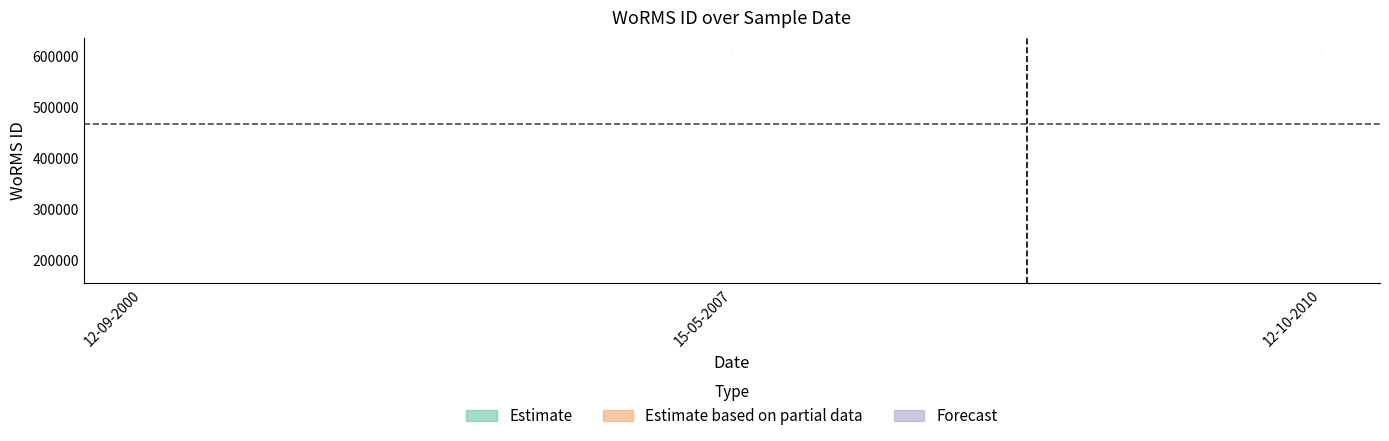

What is the smallest value displayed?

177592